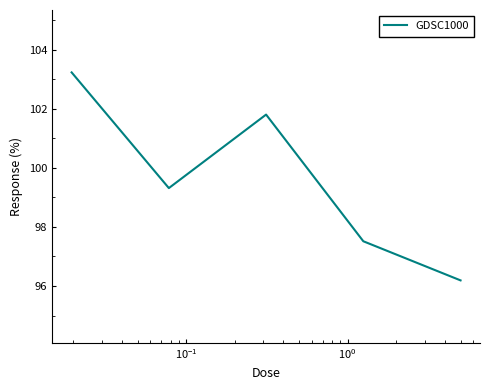

What is the maximum value shown in the chart?

103.2